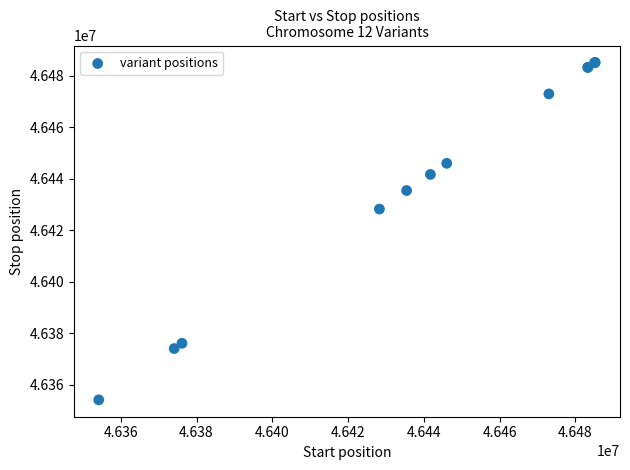

What Y value in the scatter plot is closest to 46419713?

46428282